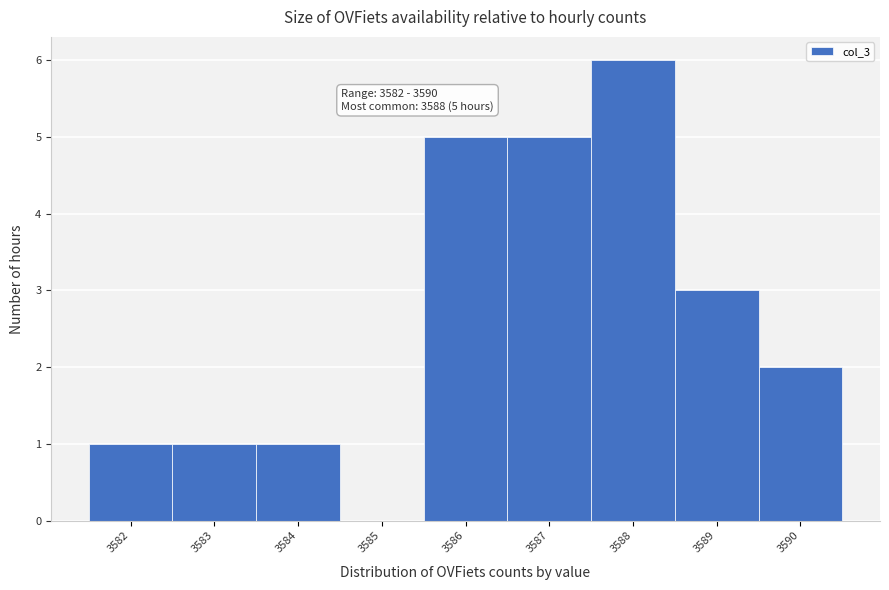

Reading left to right, what are all the values shown in this chart?

3582=1	3583=1	3584=1	3585=0	3586=5	3587=5	3588=6	3589=3	3590=2